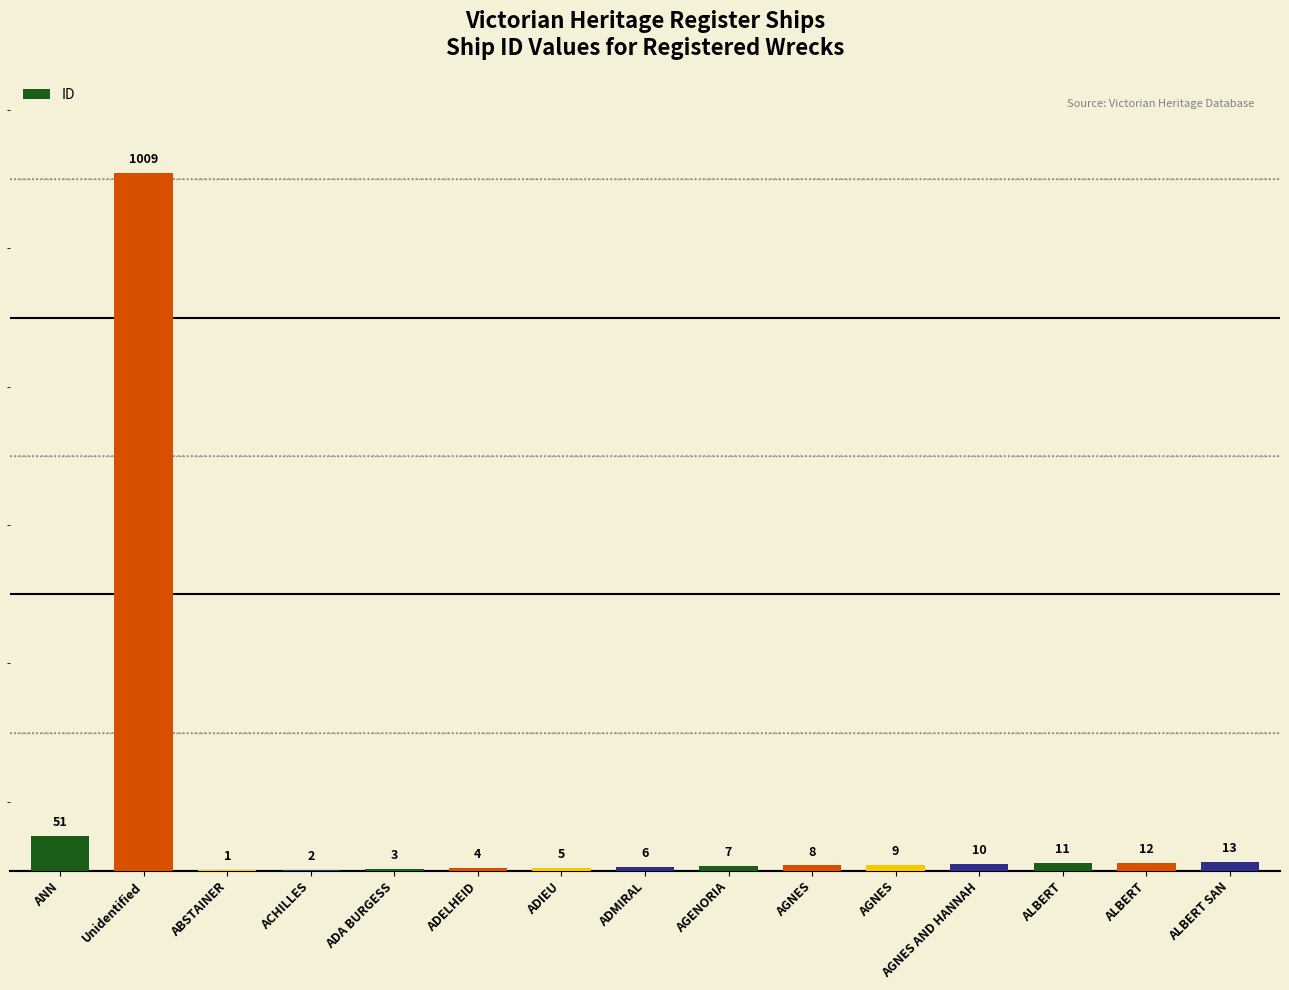

How many categories are shown in the chart?

15